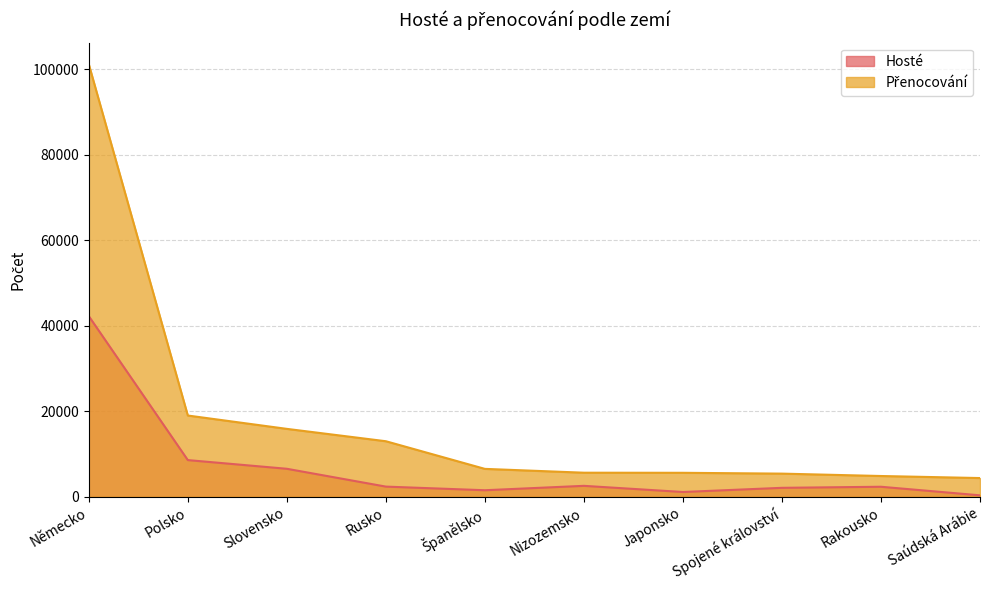

At which label does Přenocování first exceed 6537?

Německo